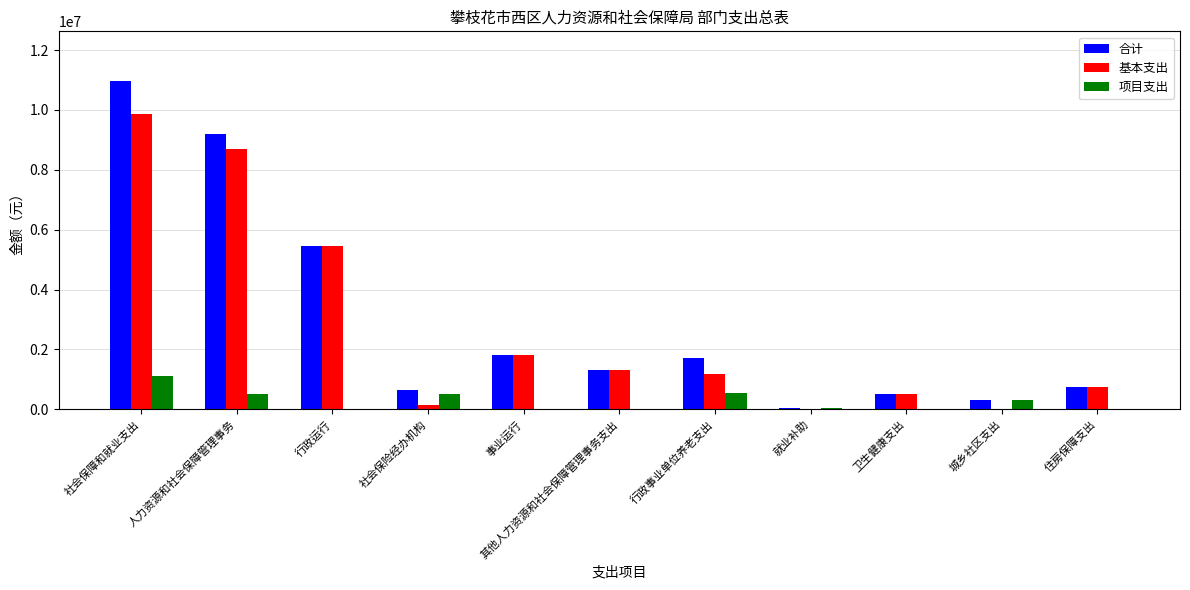

What is the difference between the 项目支出 values at 城乡社区支出 and 社会保障和就业支出?

800600.0